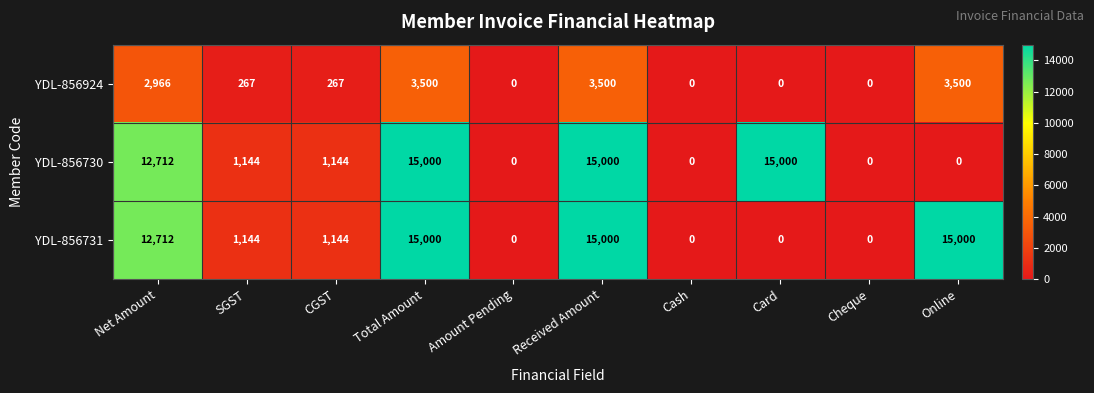

Where is YDL-856730 nearest to the value 7500?

Net Amount